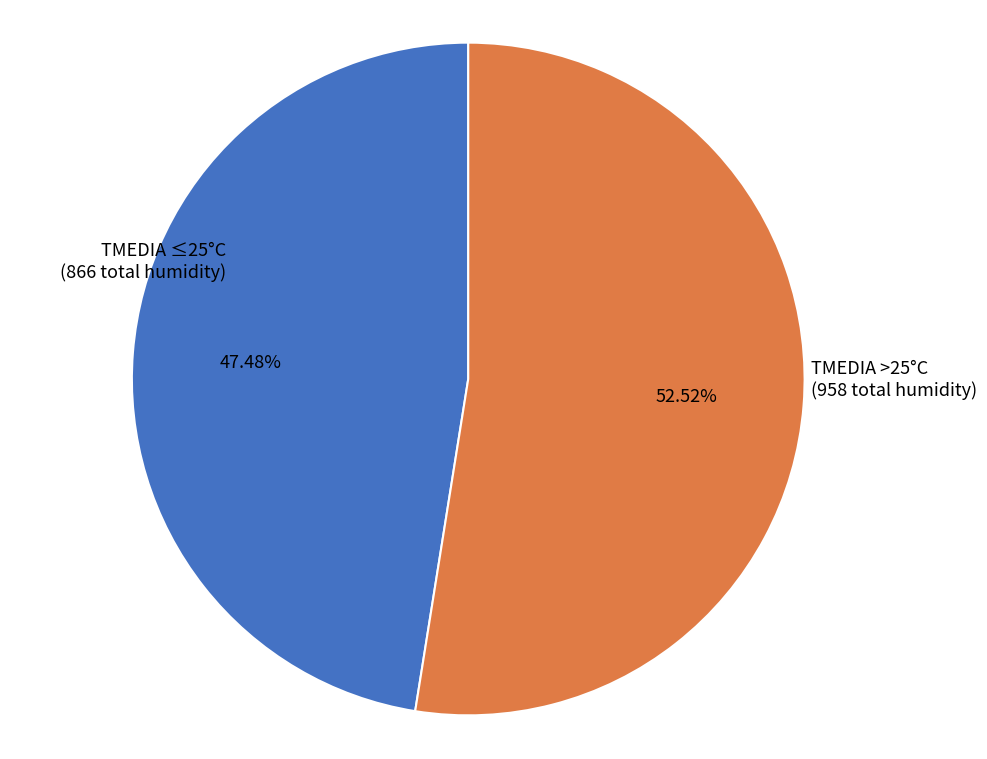

Is there a majority slice in this chart?

Yes